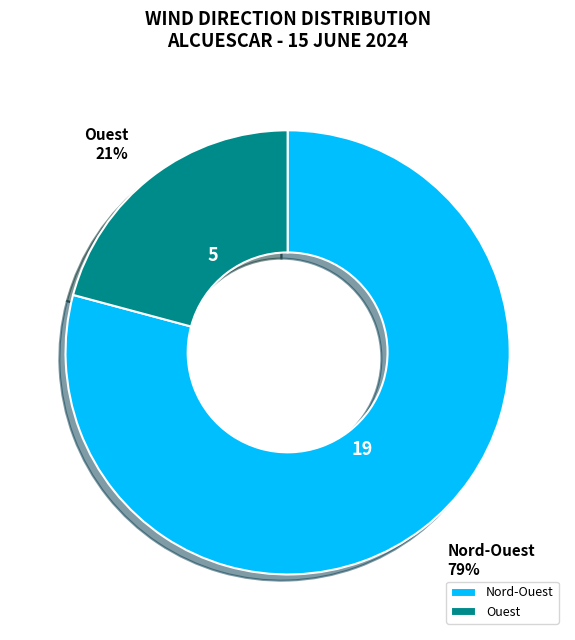

Count the number of slices in the pie.

2